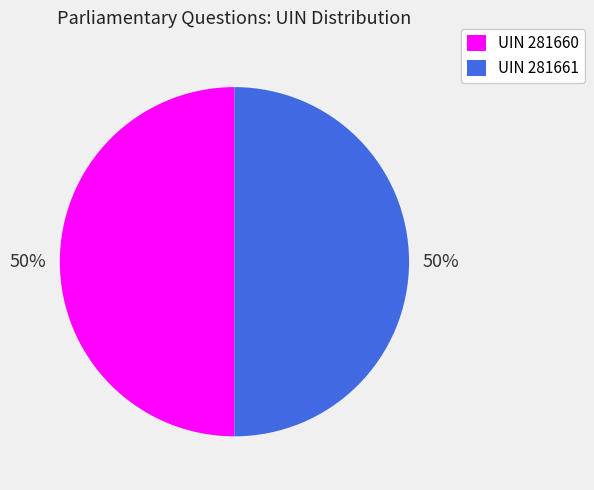

What is the ratio of the value at UIN 281660 to the value at UIN 281661?

1.0